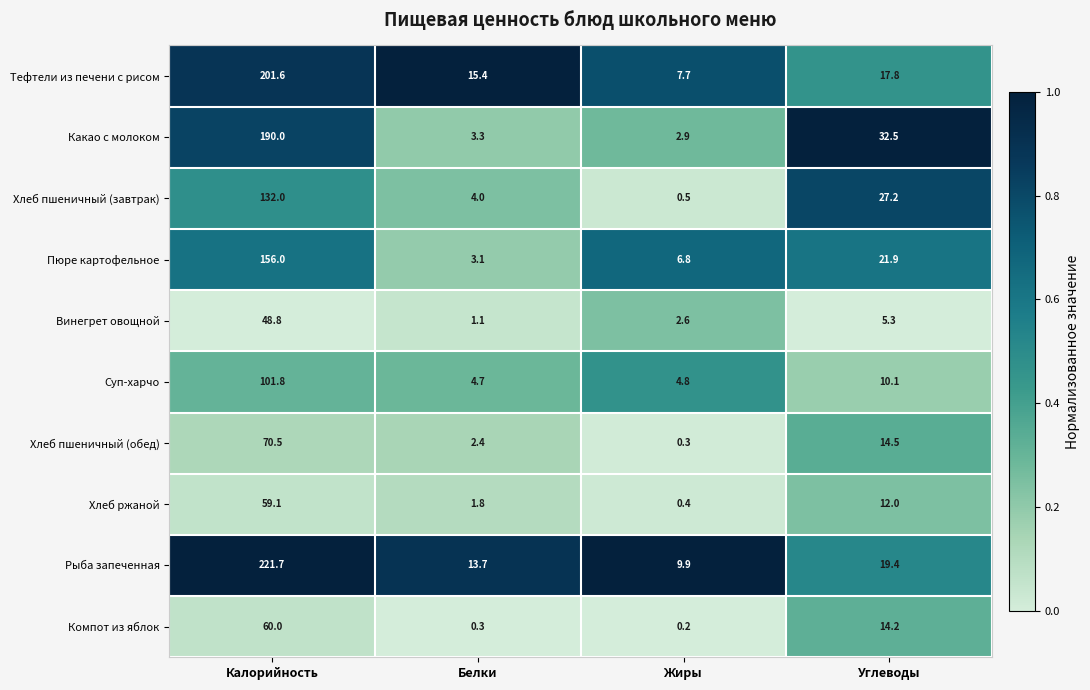

What is the total value across all series at Жиры?

36.1